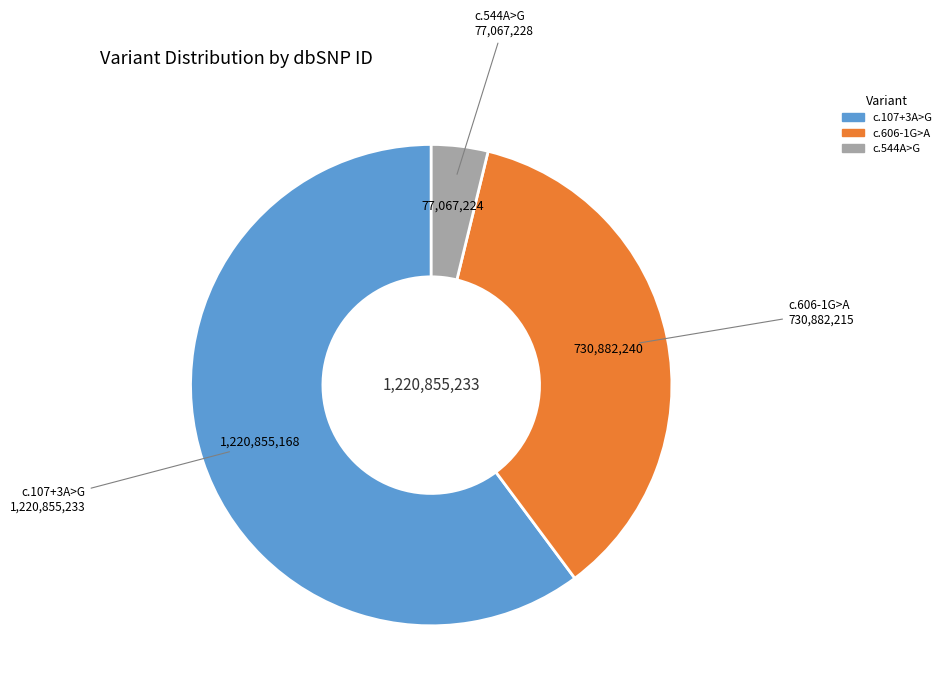

Does any single category account for the majority?

Yes